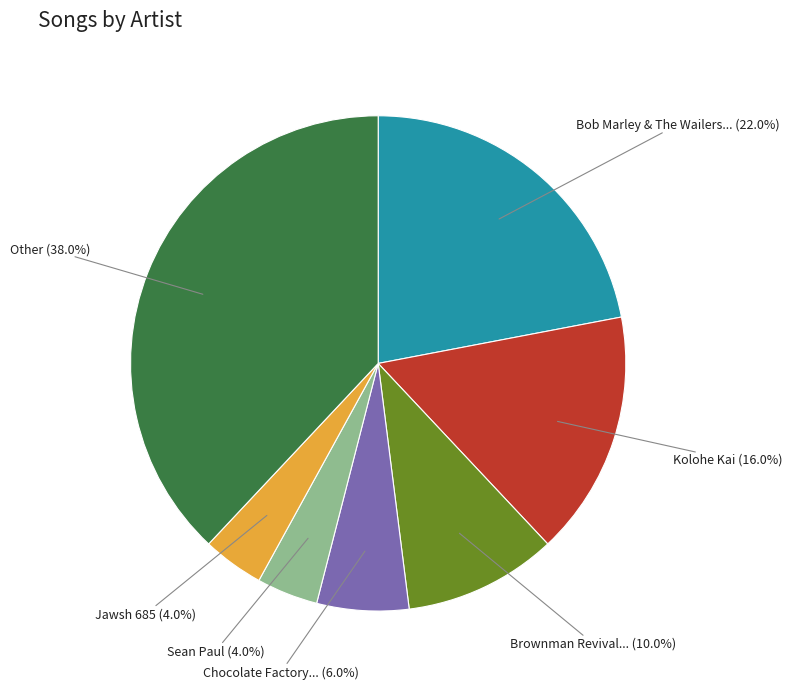

Does any single category account for the majority?

No